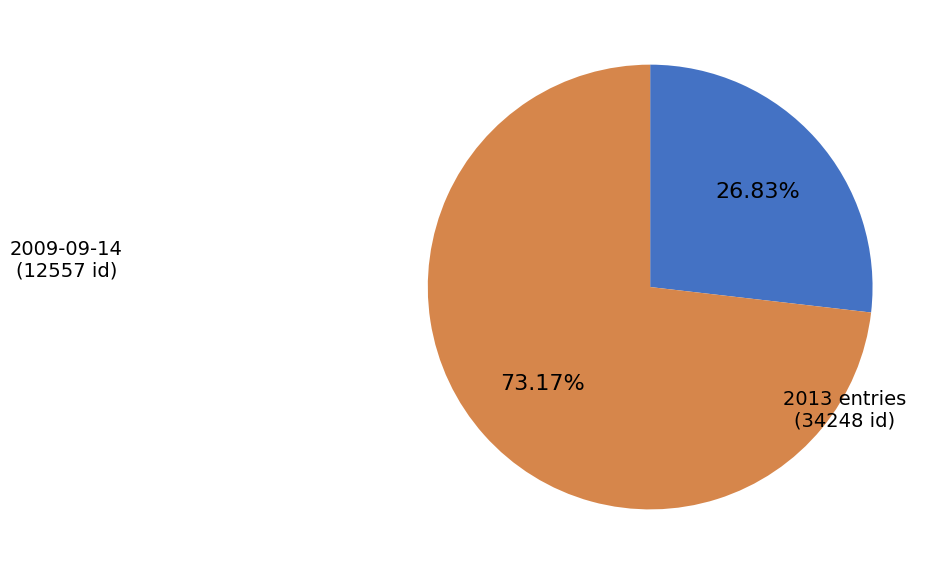

To the nearest percent, what is the difference between the largest and smallest slice percentages?

46%